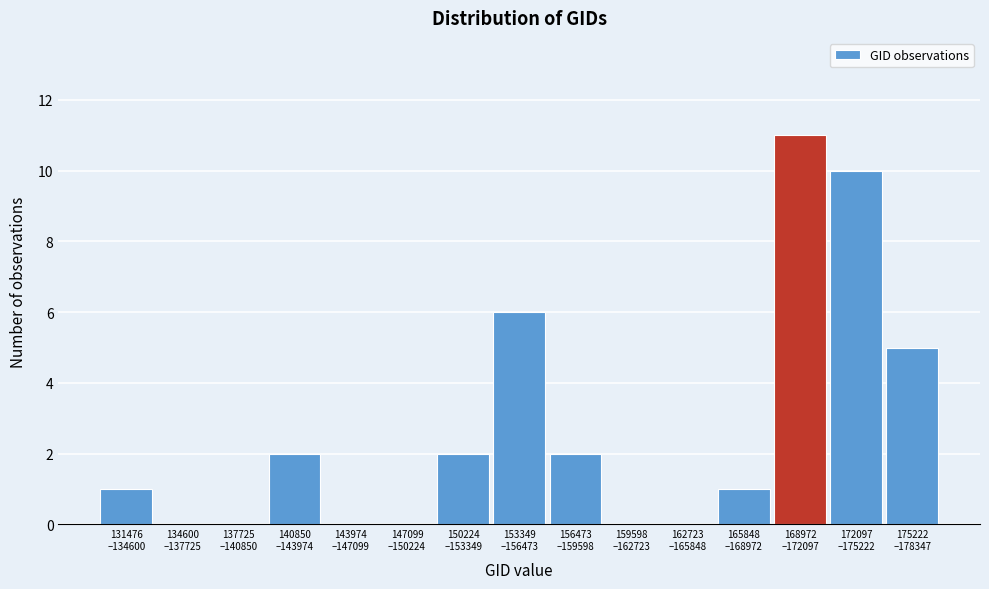

What is the maximum value shown in the chart?

11